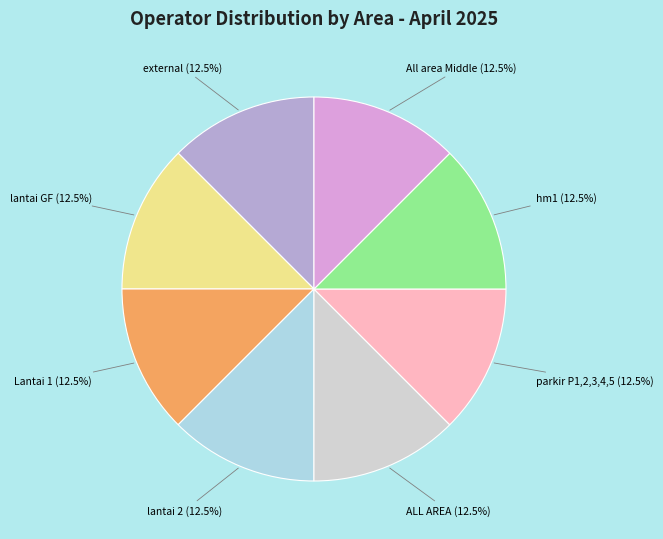

Does any single category account for the majority?

No